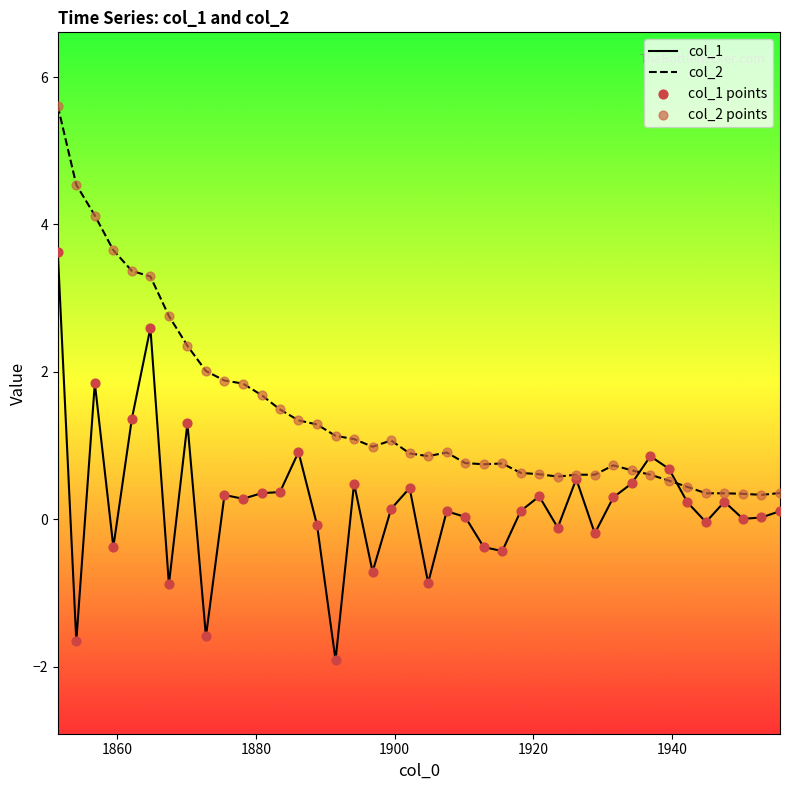

Rank the series by their maximum value, from lowest to highest.

col_1, col_2